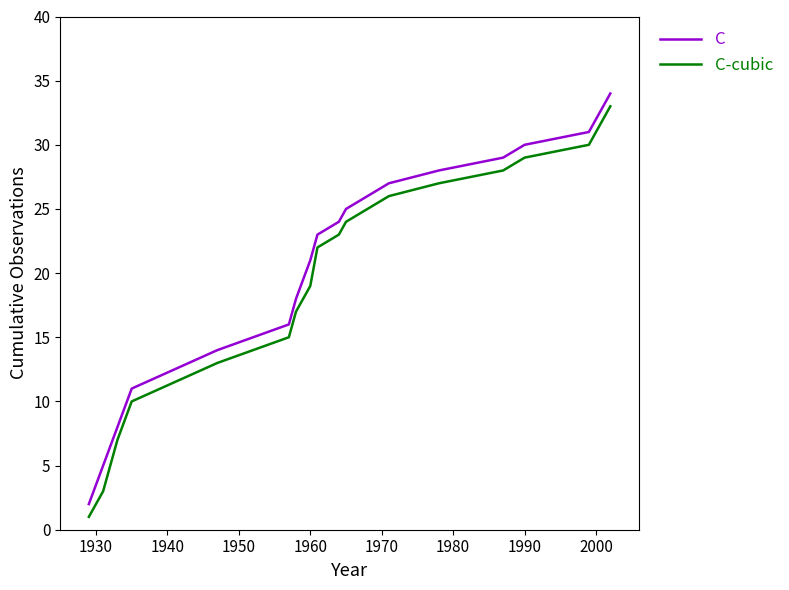

What is the maximum value shown in the chart?

34